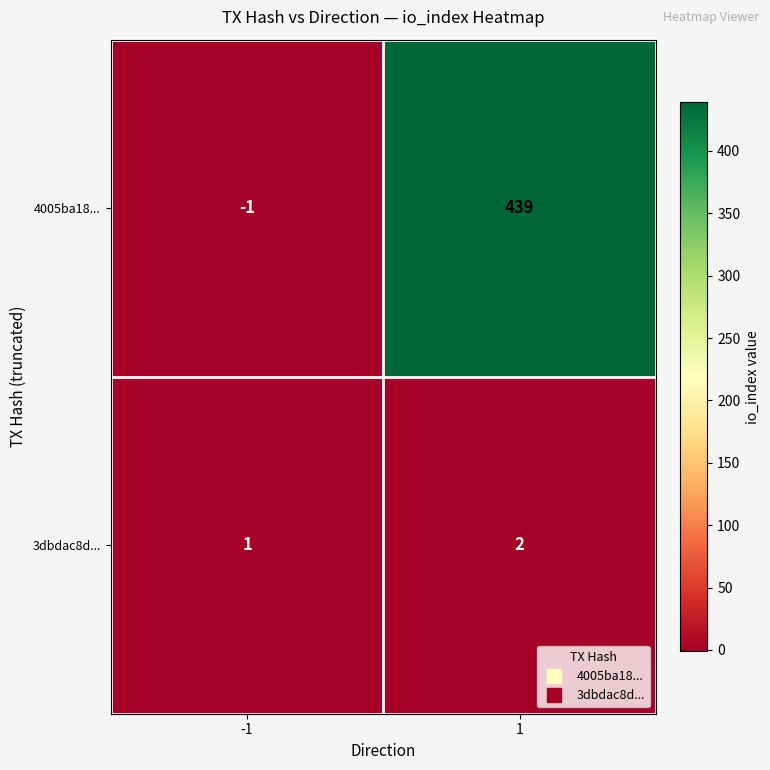

What is the difference between the highest and lowest values at 1?

437